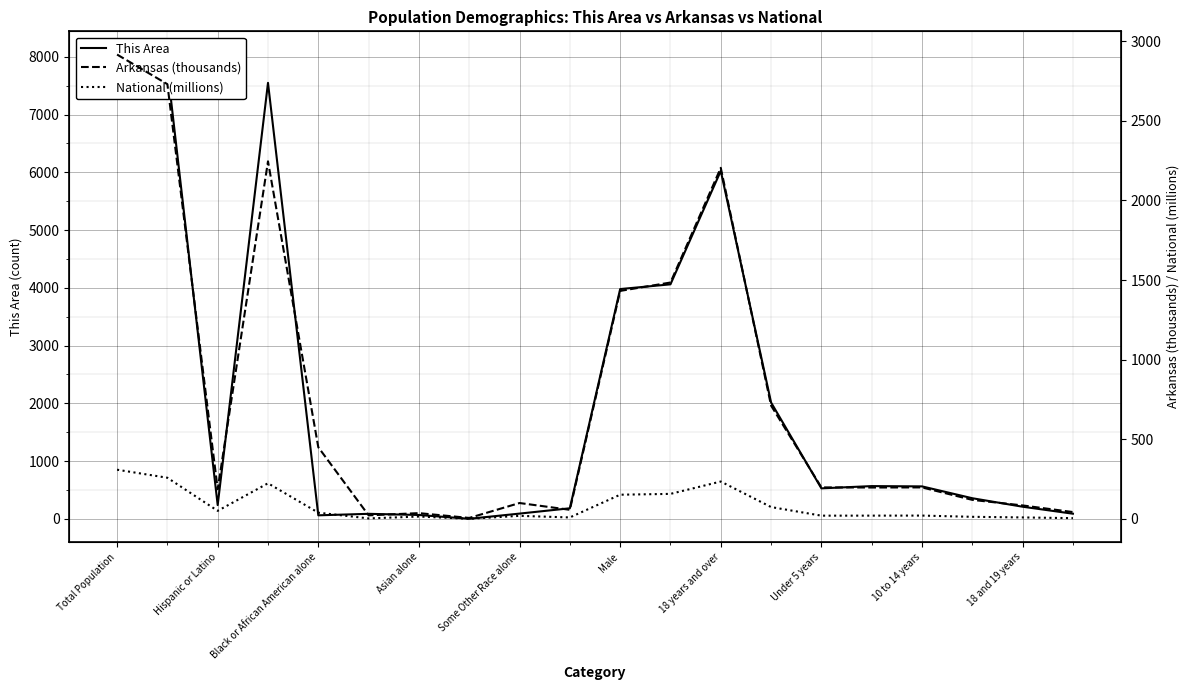

Rank the series by their average value, from lowest to highest.

National (millions), Arkansas (thousands), This Area